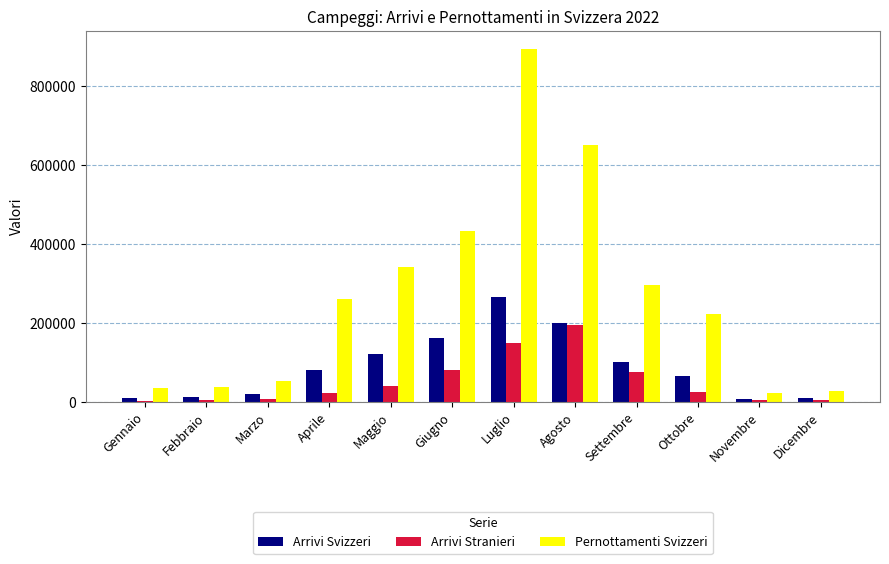

At how many categories does at least one series exceed 633742?

2